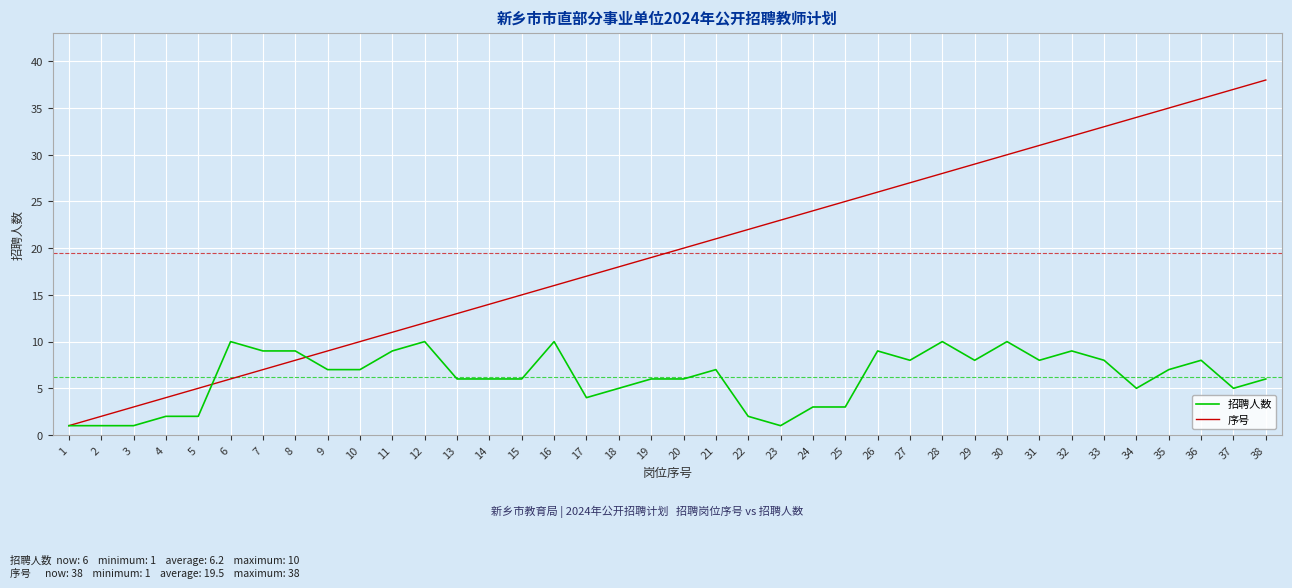

List the series in order of their peak value, lowest first.

招聘人数, 序号